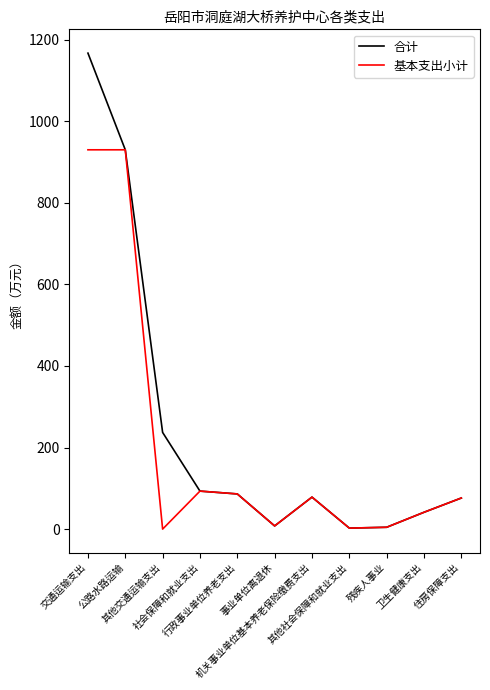

At which label does 合计 reach its peak?

交通运输支出